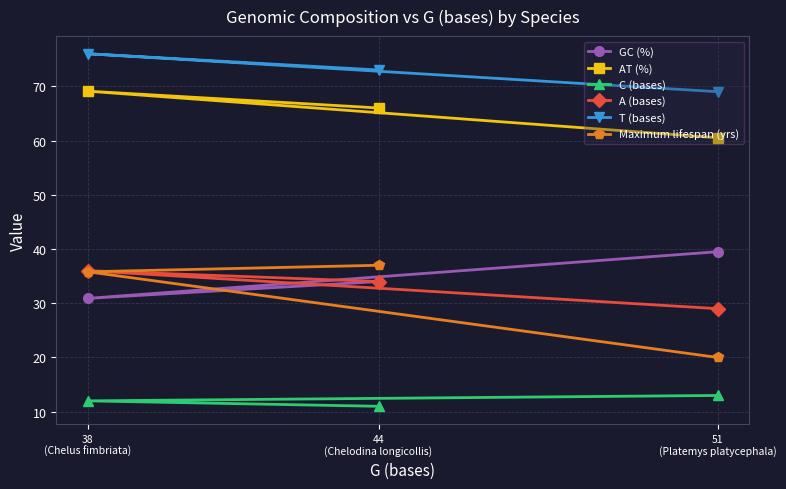

What is the label of the 1st point from the right?

51
(Platemys platycephala)